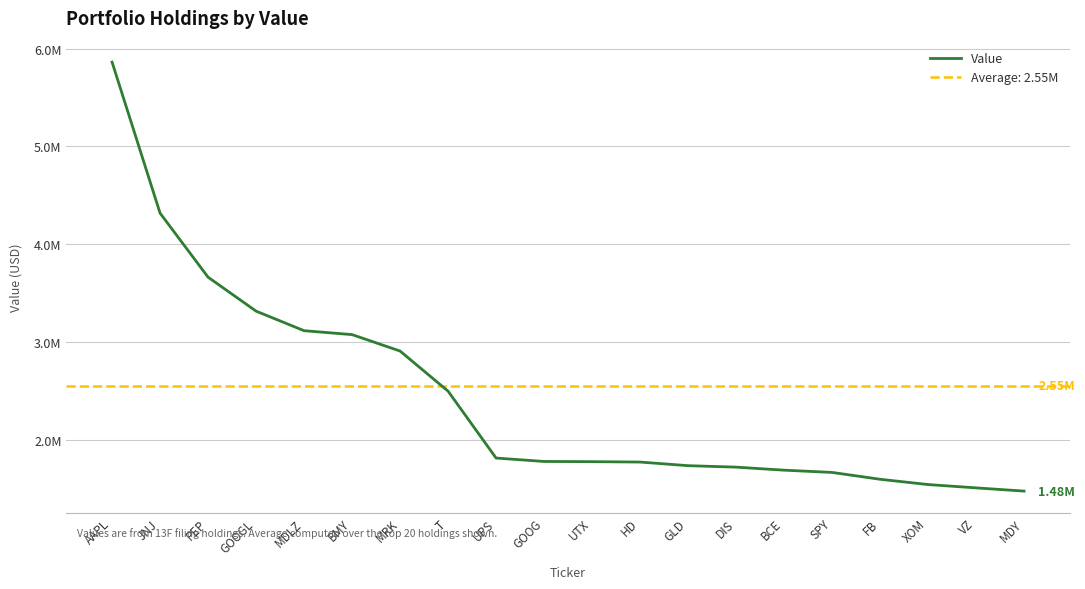

What is the difference between the second highest and second lowest values?

2809000